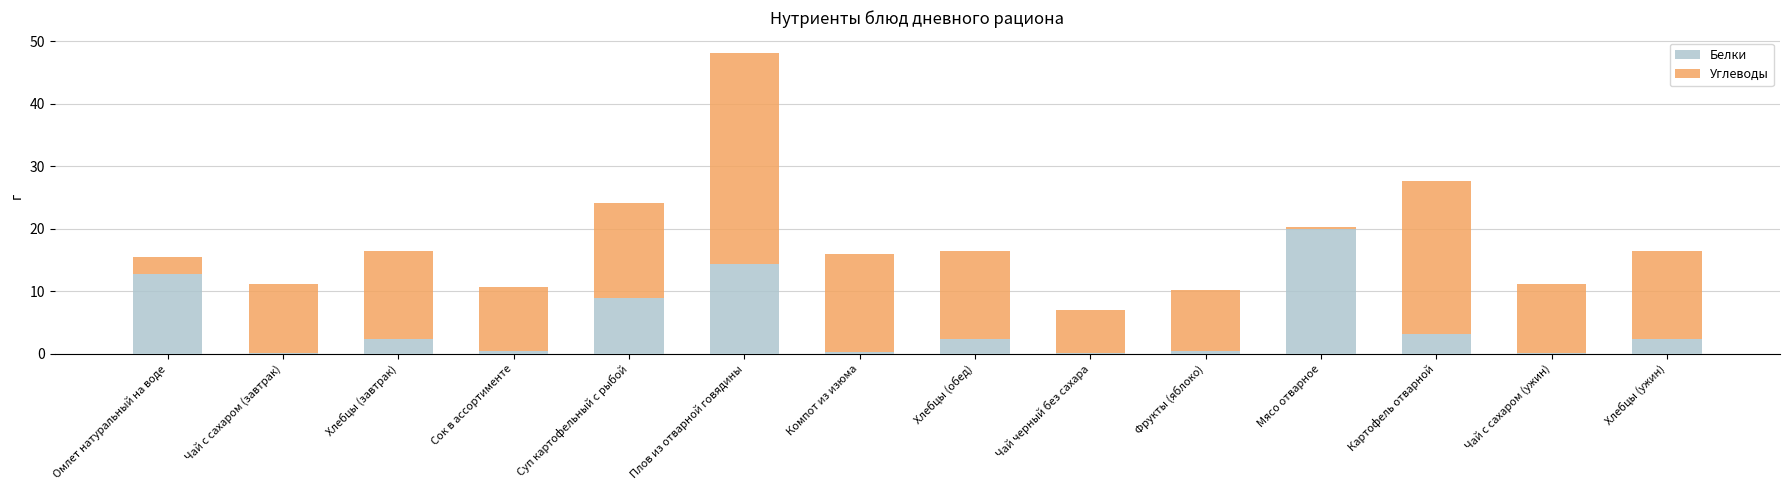

Is it true that Белки equals 2.4 at Хлебцы (ужин)?

True